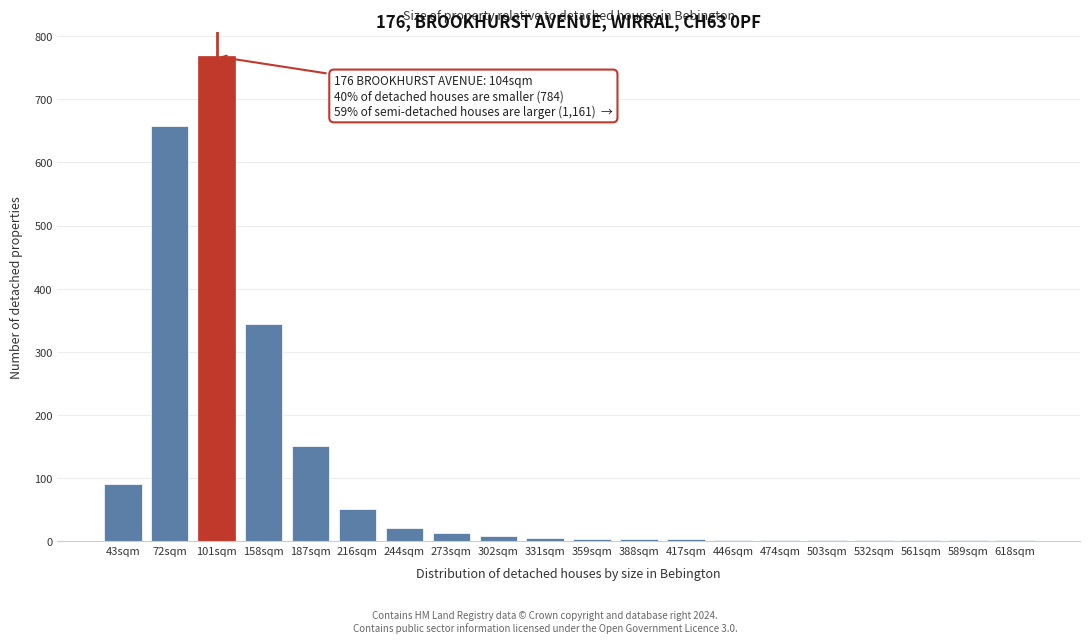

What is the greatest value displayed?

768